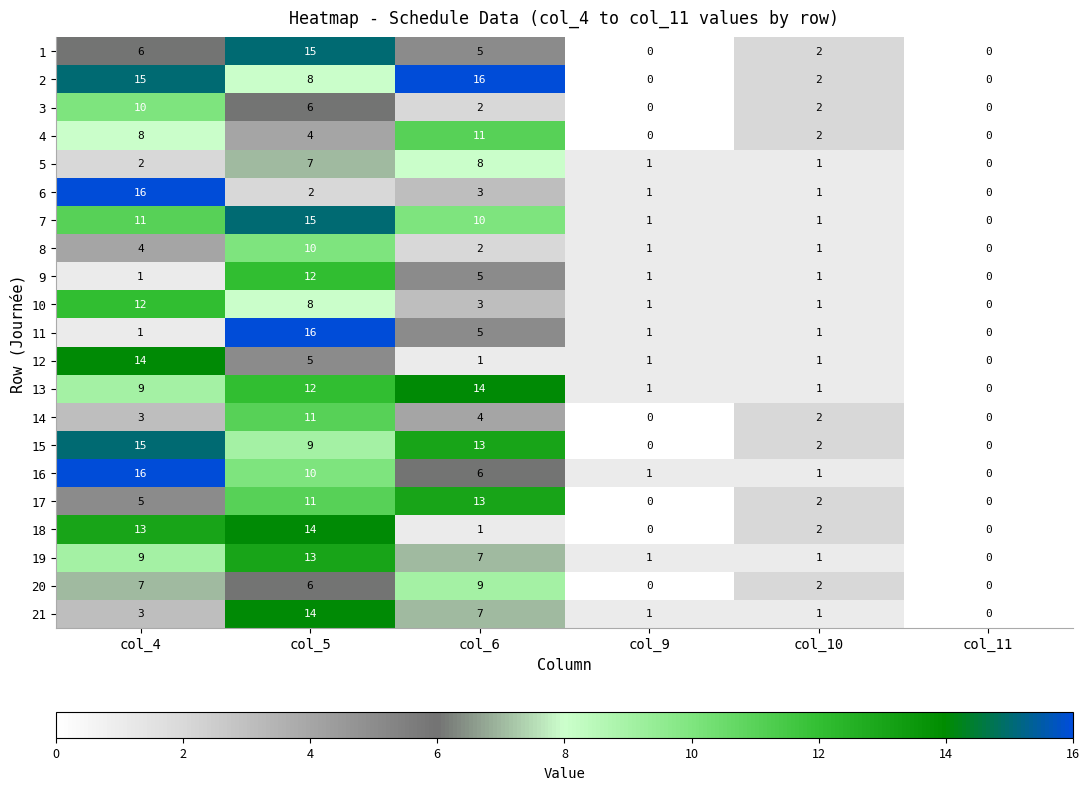

Count the number of categories in the chart.

6